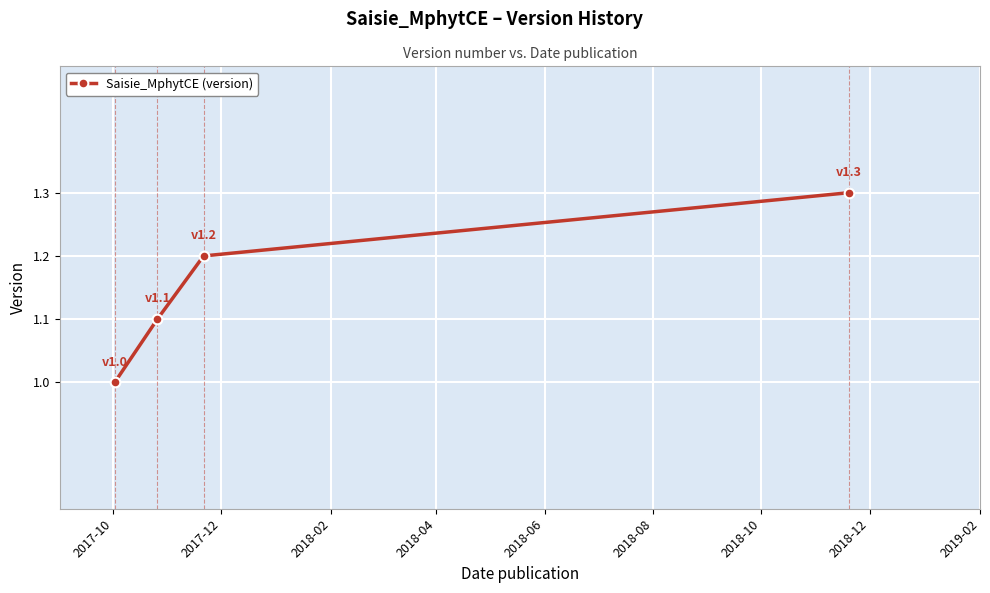

Reading left to right, extract all data points from this chart.

1.0	1.1	1.2	1.3